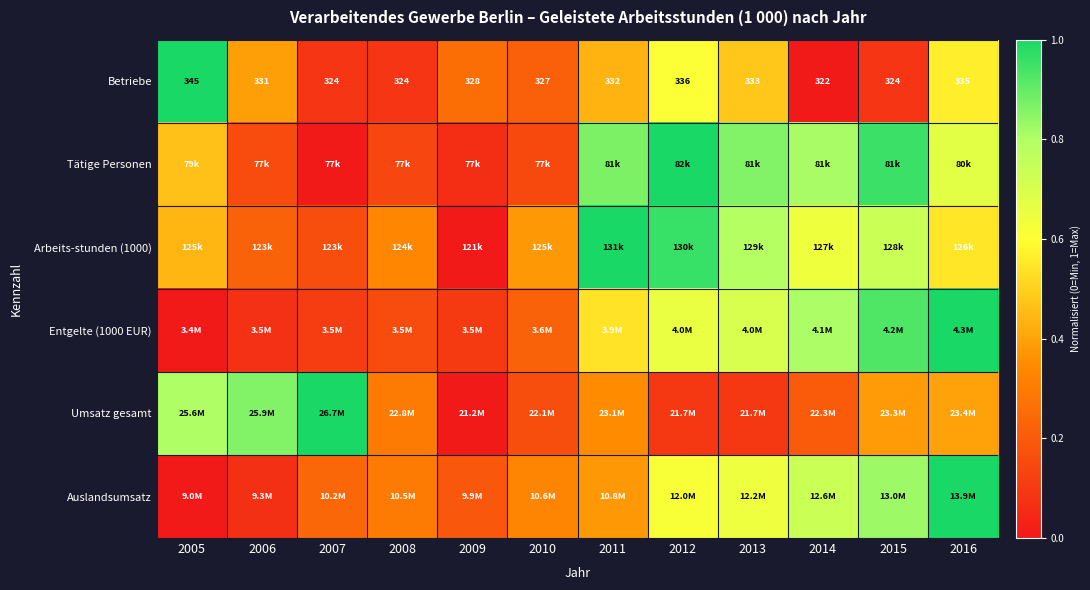

What is the difference between the maximum and second lowest values in the Entgelte (1000 EUR) series?

0.9